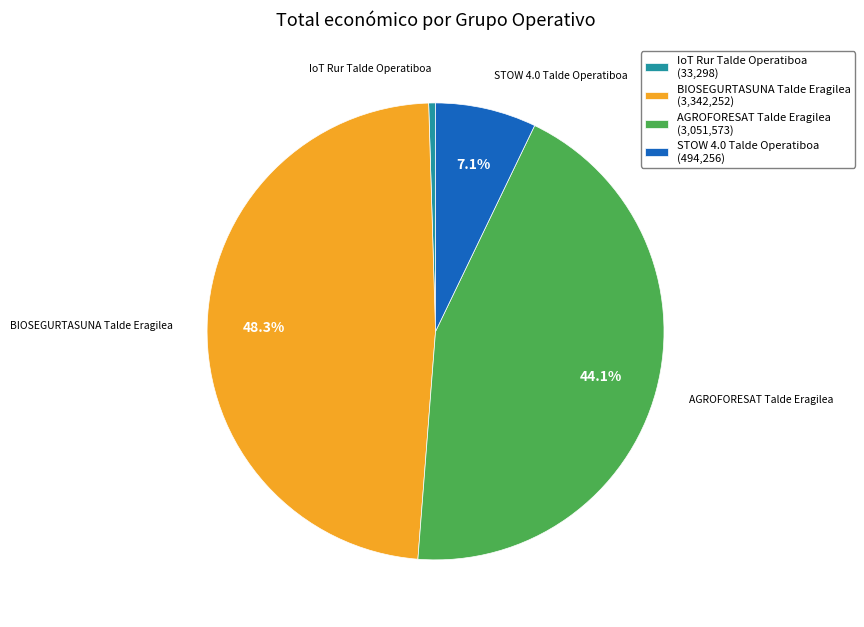

What percentage is the BIOSEGURTASUNA Talde Eragilea slice, to the nearest percent?

48%